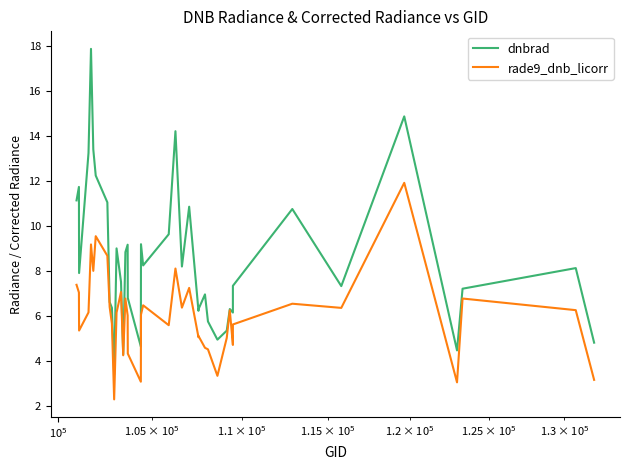

How many values in the rade9_dnb_licorr series exceed 6?

23